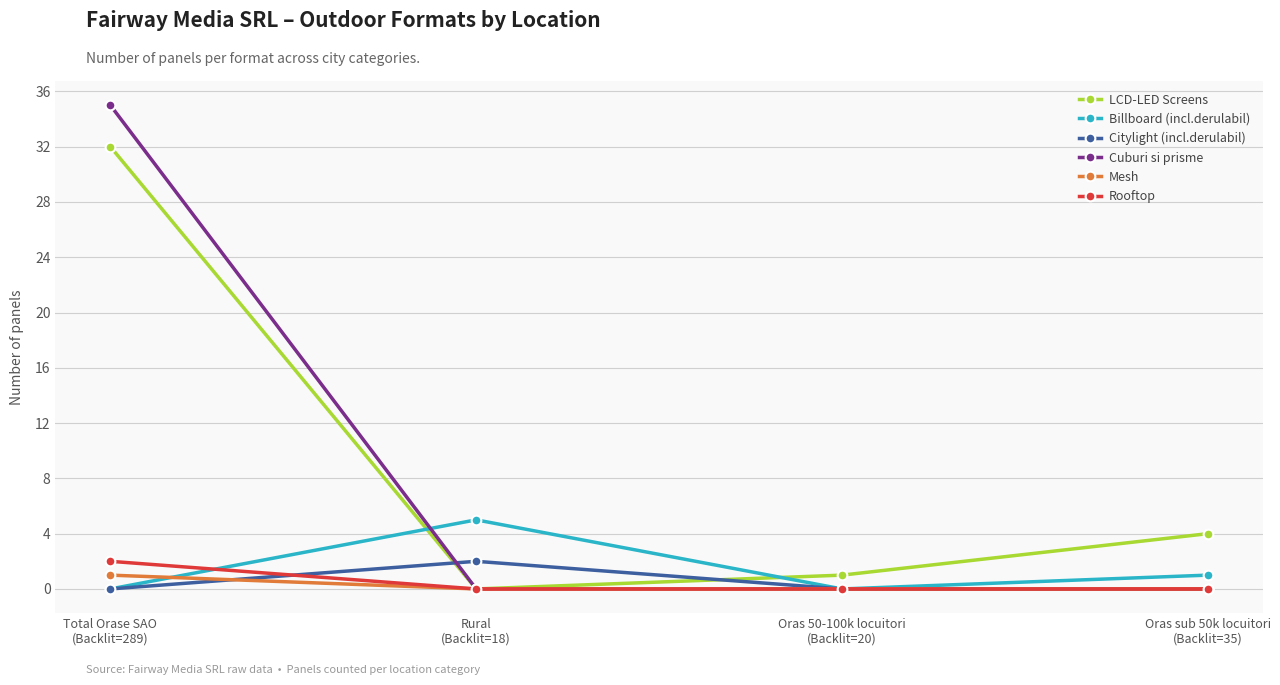

Reading left to right, transcribe all the data shown in this chart.

LCD-LED Screens: Total Orase SAO
(Backlit=289)=32	Rural
(Backlit=18)=0	Oras 50-100k locuitori
(Backlit=20)=1	Oras sub 50k locuitori
(Backlit=35)=4
Billboard (incl.derulabil): Total Orase SAO
(Backlit=289)=0	Rural
(Backlit=18)=5	Oras 50-100k locuitori
(Backlit=20)=0	Oras sub 50k locuitori
(Backlit=35)=1
Citylight (incl.derulabil): Total Orase SAO
(Backlit=289)=0	Rural
(Backlit=18)=2	Oras 50-100k locuitori
(Backlit=20)=0	Oras sub 50k locuitori
(Backlit=35)=0
Cuburi si prisme: Total Orase SAO
(Backlit=289)=35	Rural
(Backlit=18)=0	Oras 50-100k locuitori
(Backlit=20)=0	Oras sub 50k locuitori
(Backlit=35)=0
Mesh: Total Orase SAO
(Backlit=289)=1	Rural
(Backlit=18)=0	Oras 50-100k locuitori
(Backlit=20)=0	Oras sub 50k locuitori
(Backlit=35)=0
Rooftop: Total Orase SAO
(Backlit=289)=2	Rural
(Backlit=18)=0	Oras 50-100k locuitori
(Backlit=20)=0	Oras sub 50k locuitori
(Backlit=35)=0